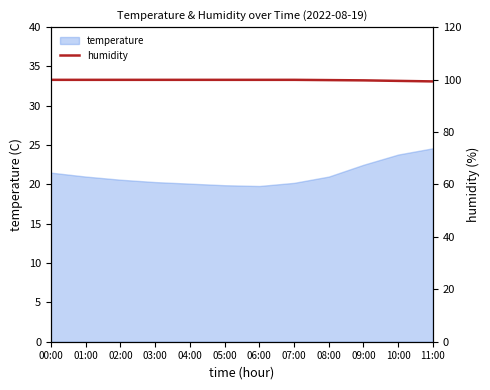

What is the label of the 3rd point from the left?

02:00